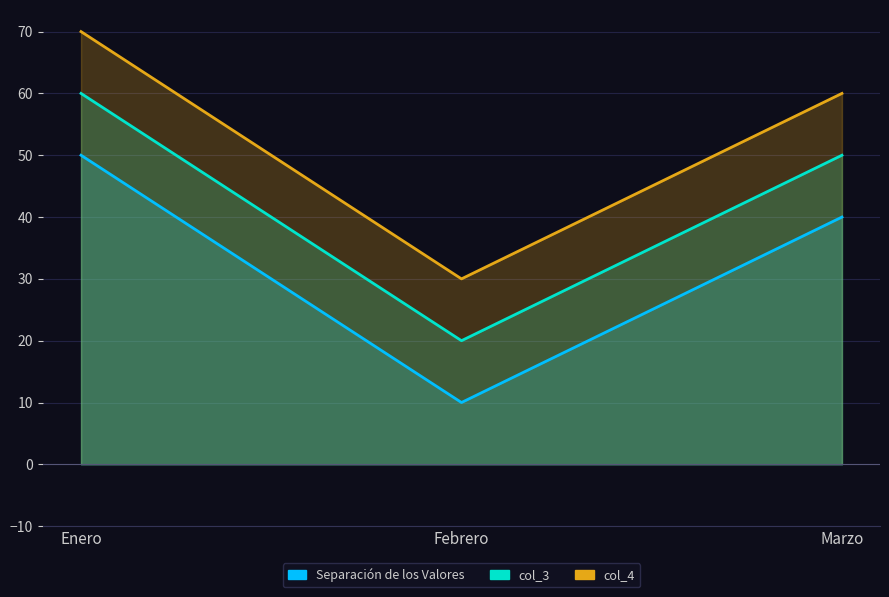

Count the Separación de los Valores values in the range 10 to 50.

3